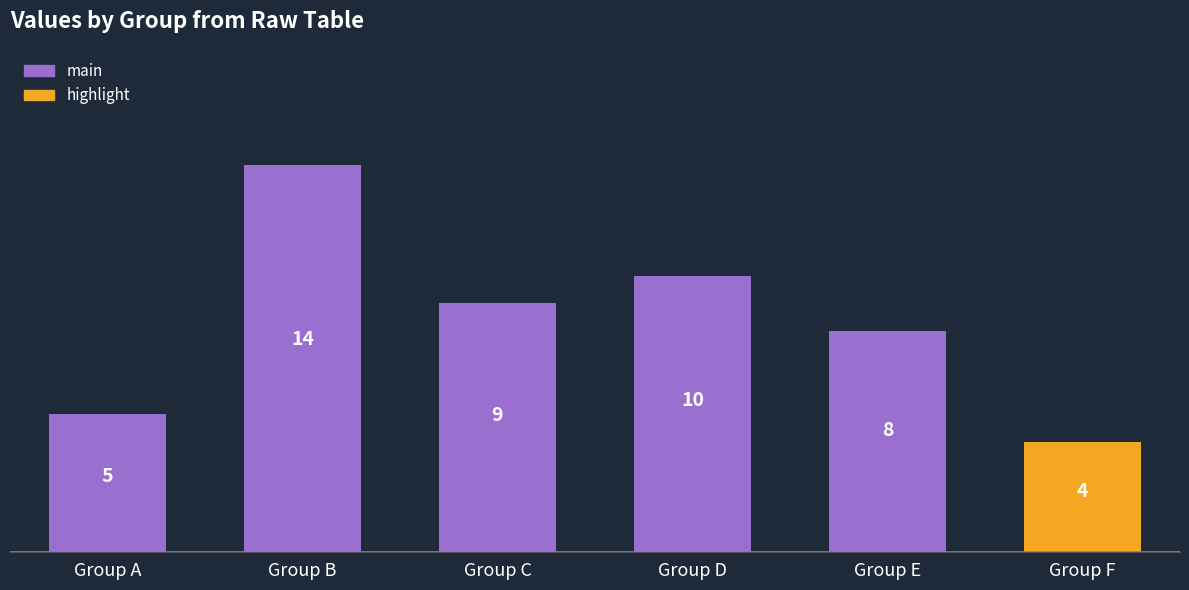

List the labels in order of value, smallest first.

Group F, Group A, Group E, Group C, Group D, Group B